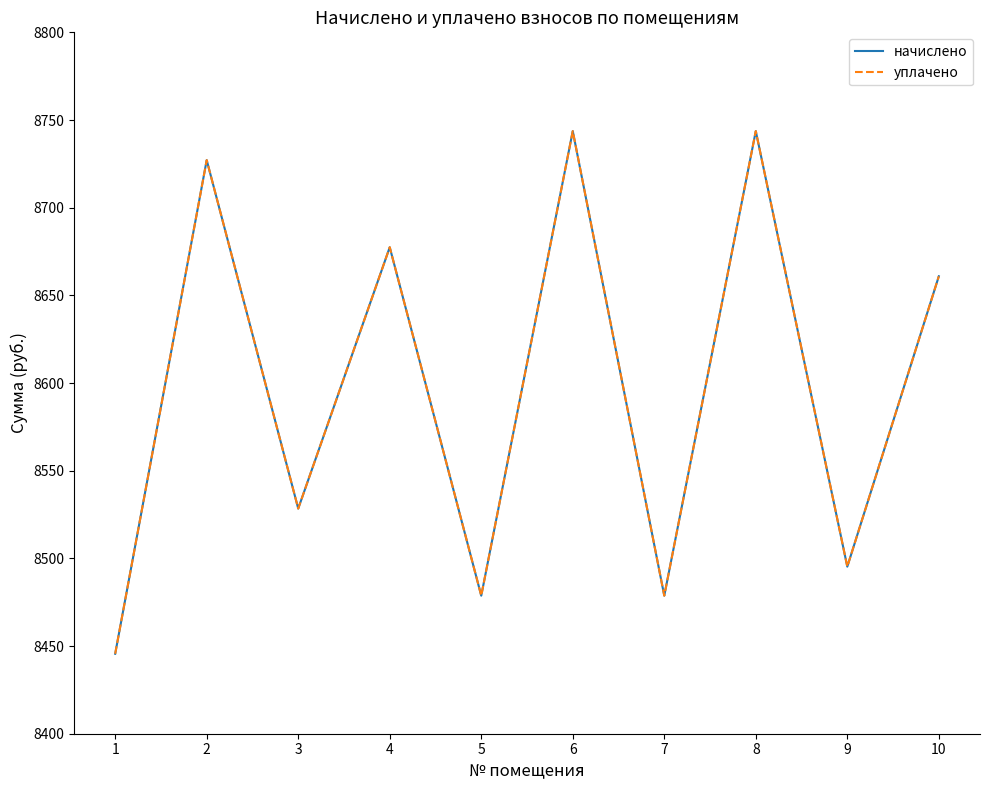

Is it true that начислено equals 5488.8 at 2?

False